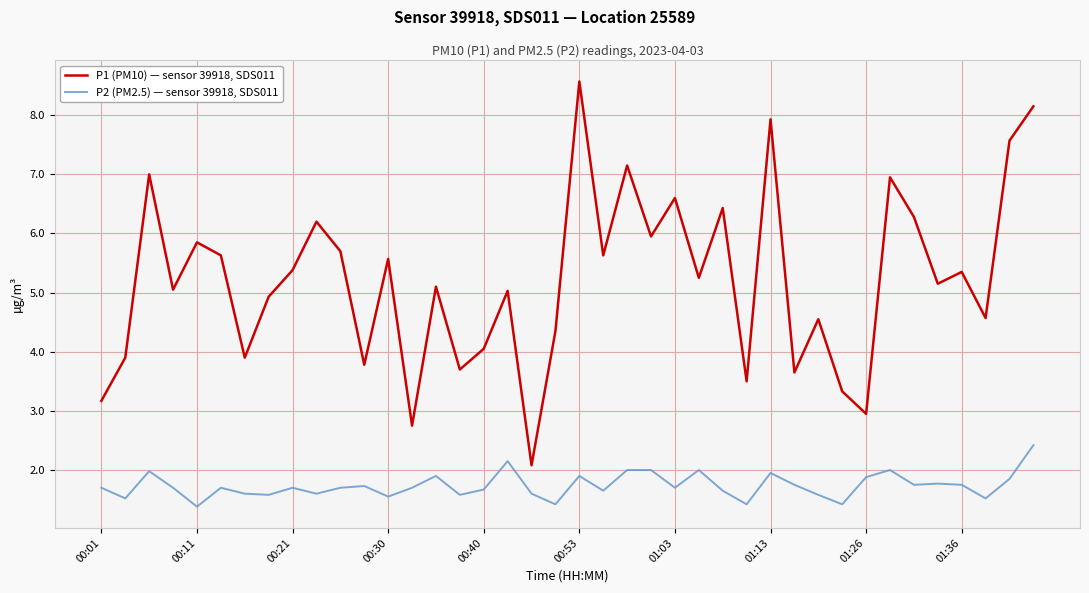

List the series in order of their overall mean, highest first.

P1 (PM10) — sensor 39918, SDS011, P2 (PM2.5) — sensor 39918, SDS011